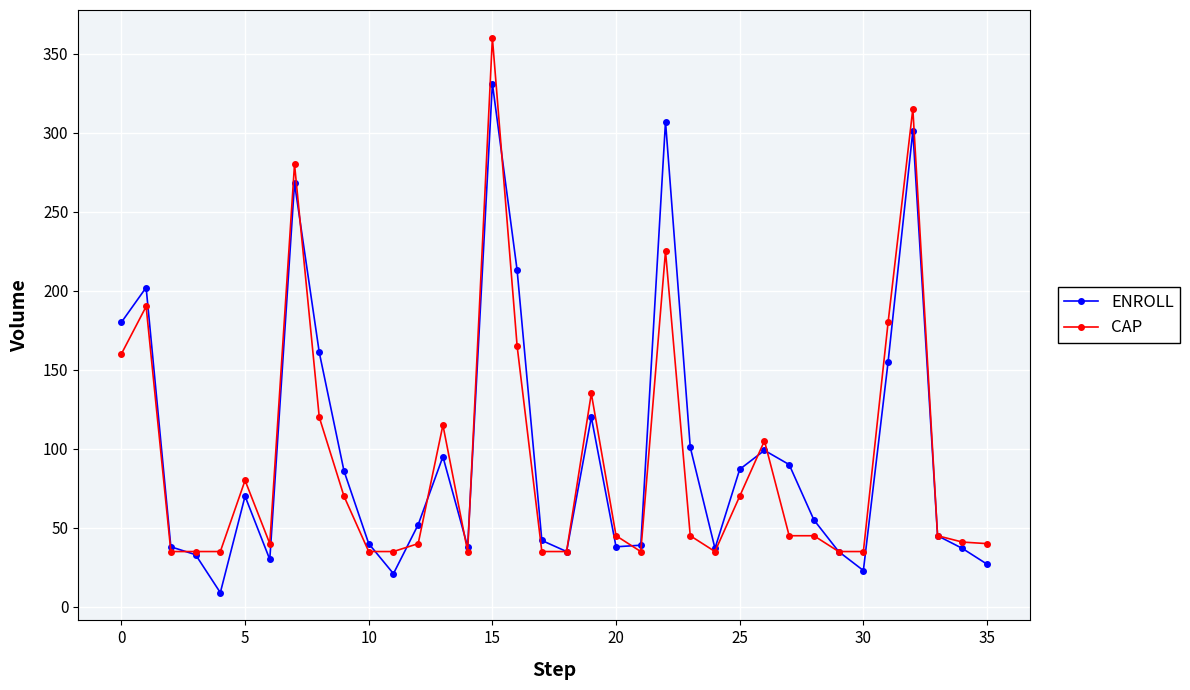

Which series has the largest total across all categories?

ENROLL